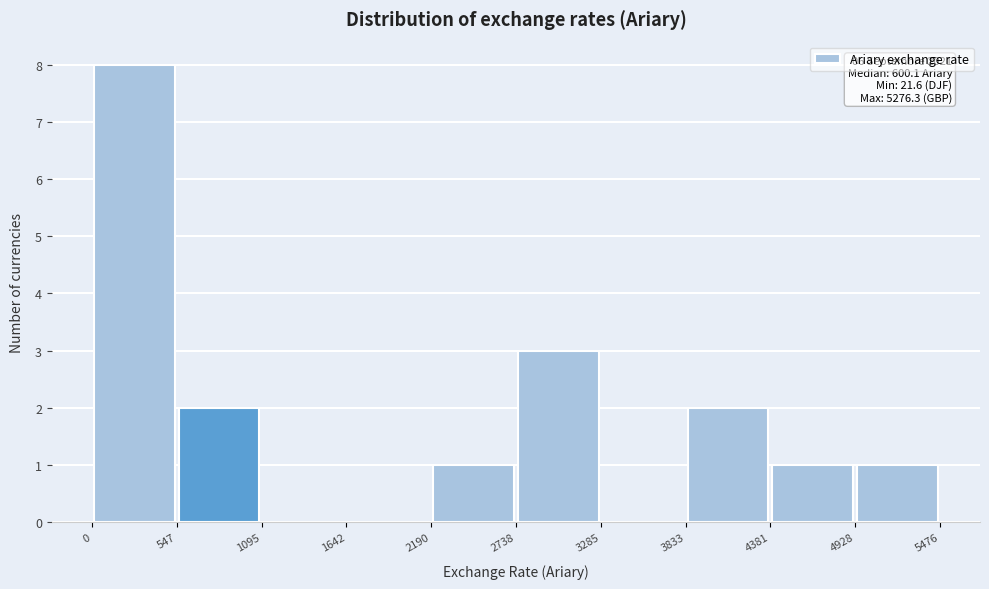

Over which range of the x-axis is the bar tallest?

0 to 547